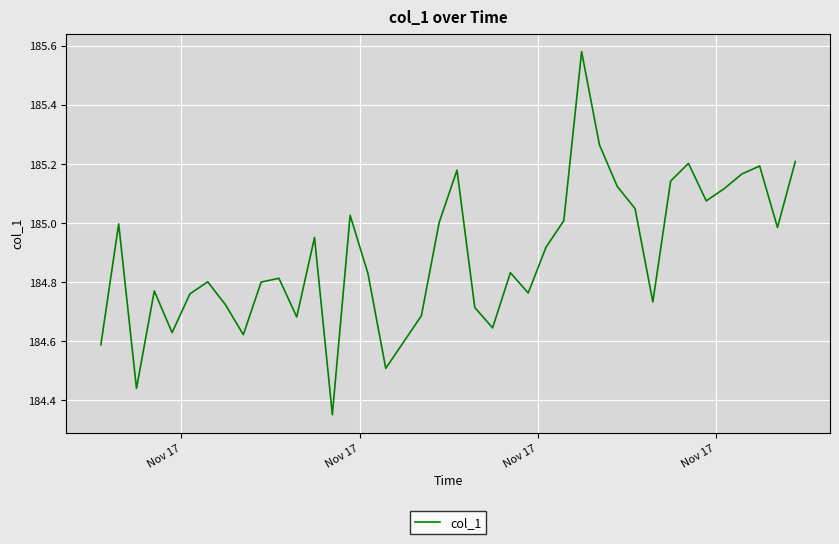

What is the difference between the maximum and minimum values?

1.2